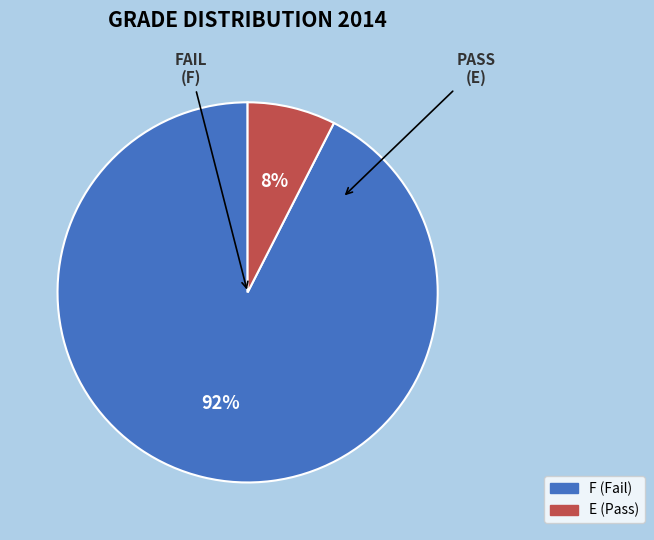

Is there any slice that represents more than half of the pie?

Yes